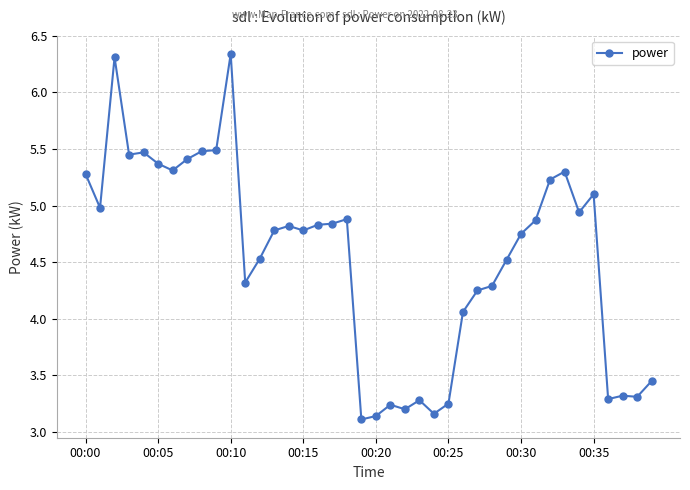

What is the sum of all values?

181.7